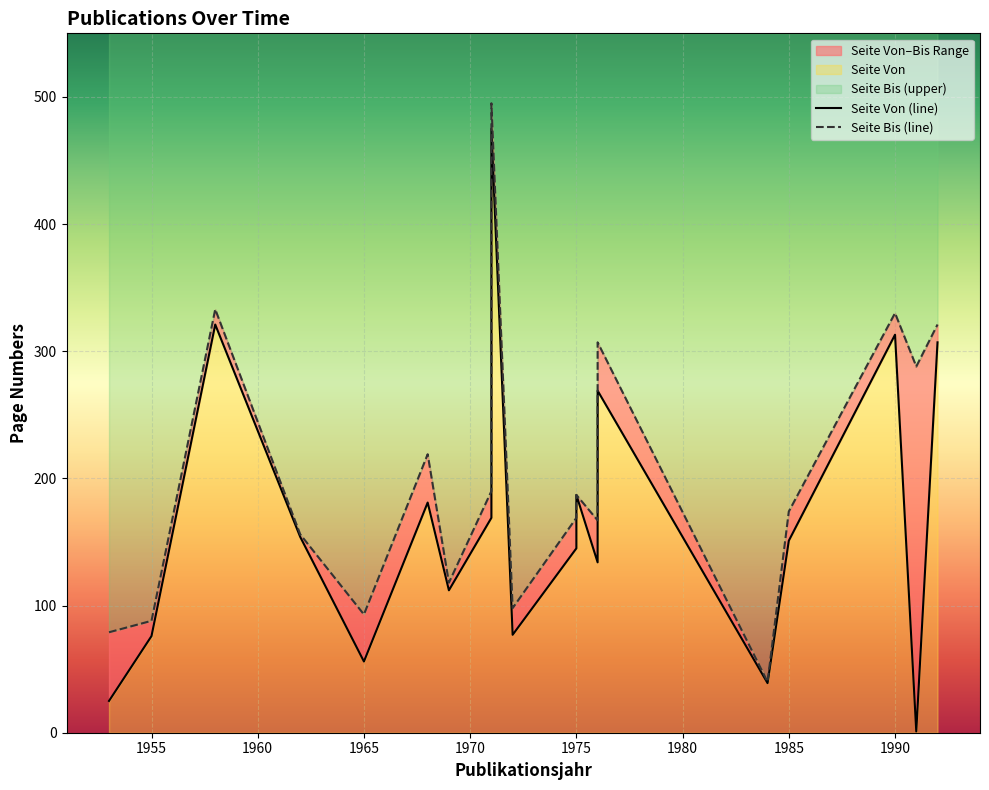

What is the maximum value shown in the chart?

495